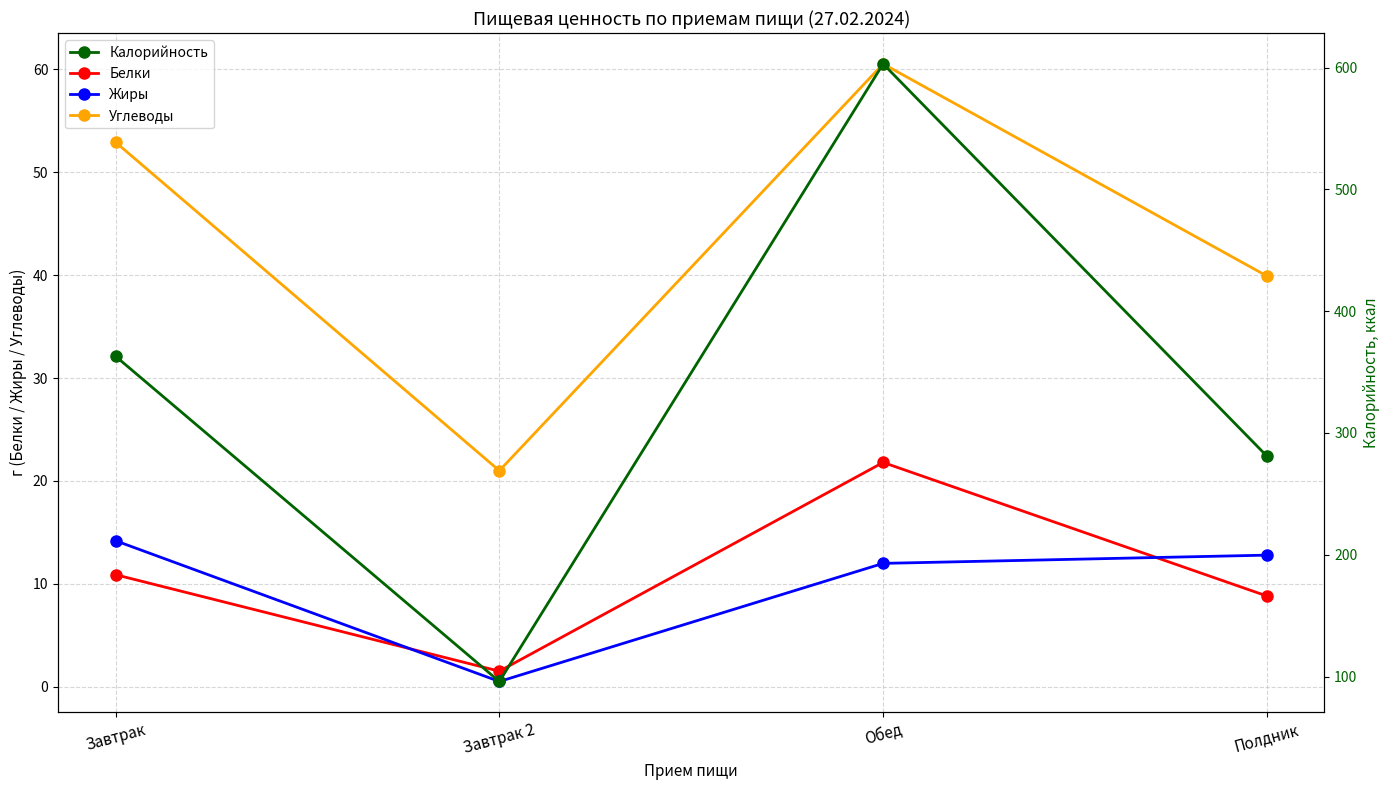

What is the average value of the Белки series?

10.8